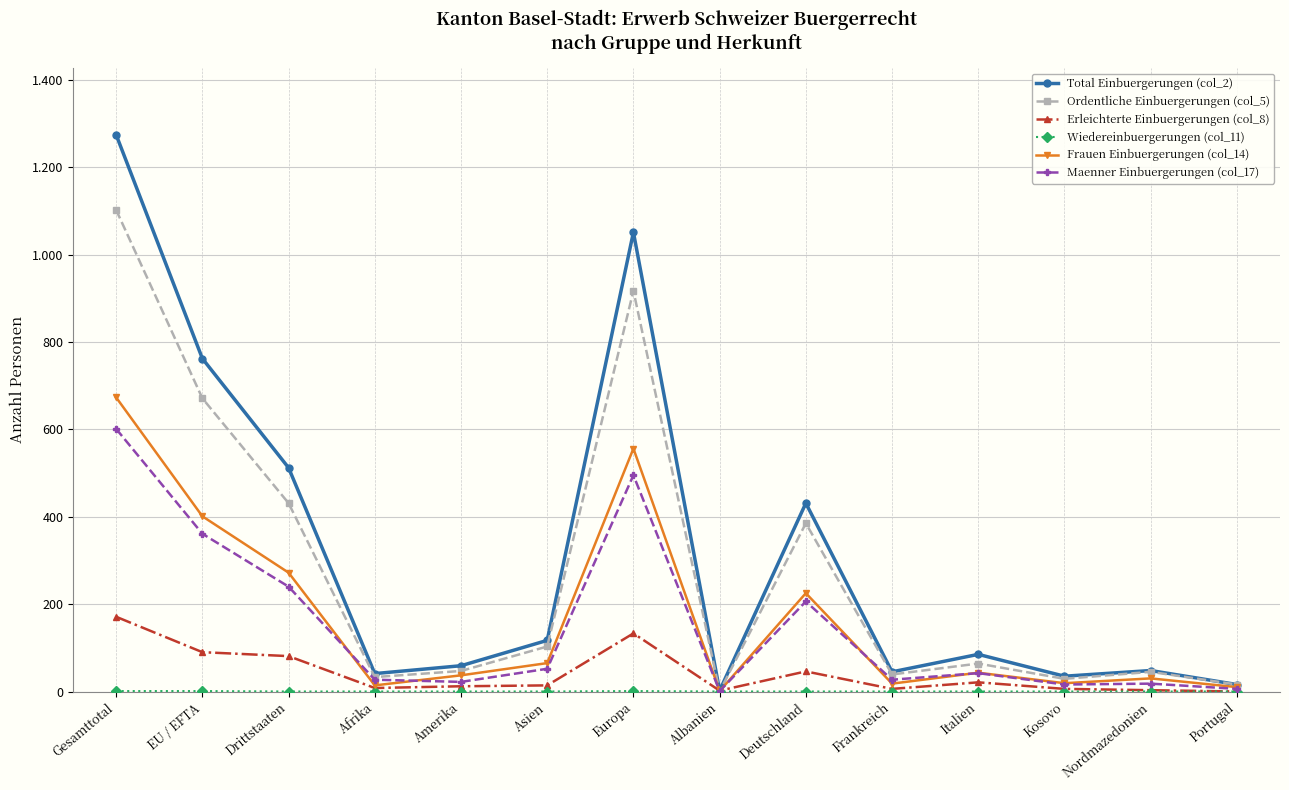

Is this an area chart (filled region under the line)?

No